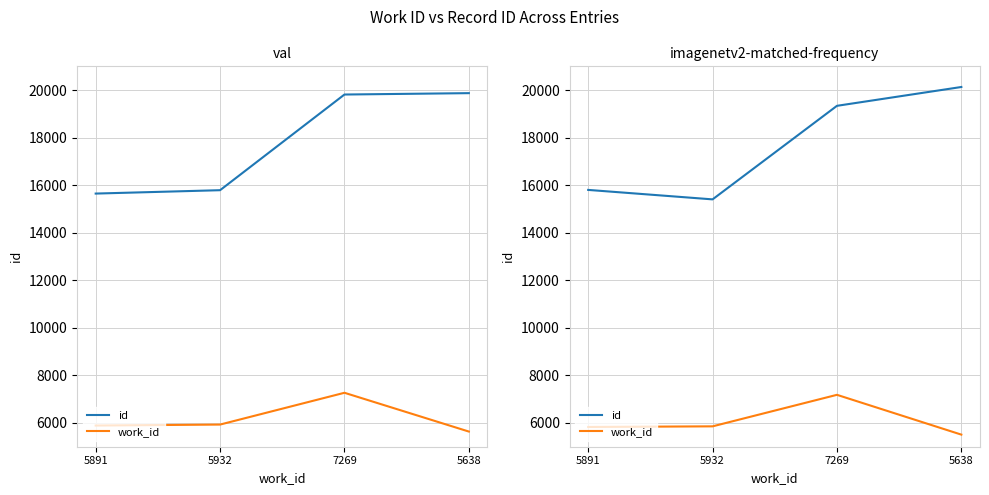

How many lines are shown in the chart?

2